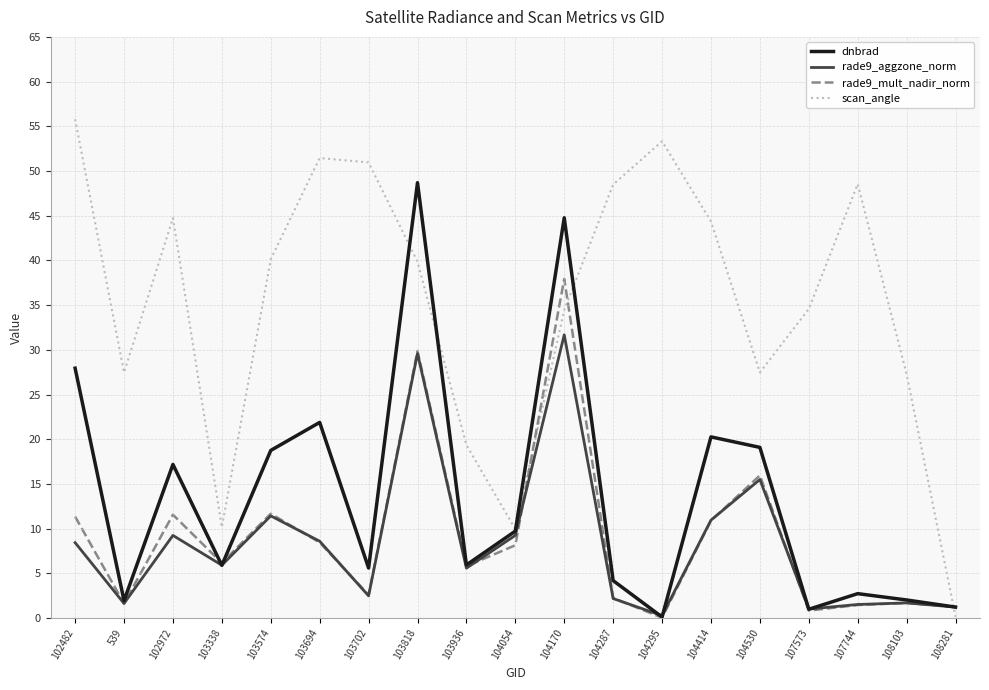

The rade9_mult_nadir_norm series shows 12.6 at 103818. True or false?

False